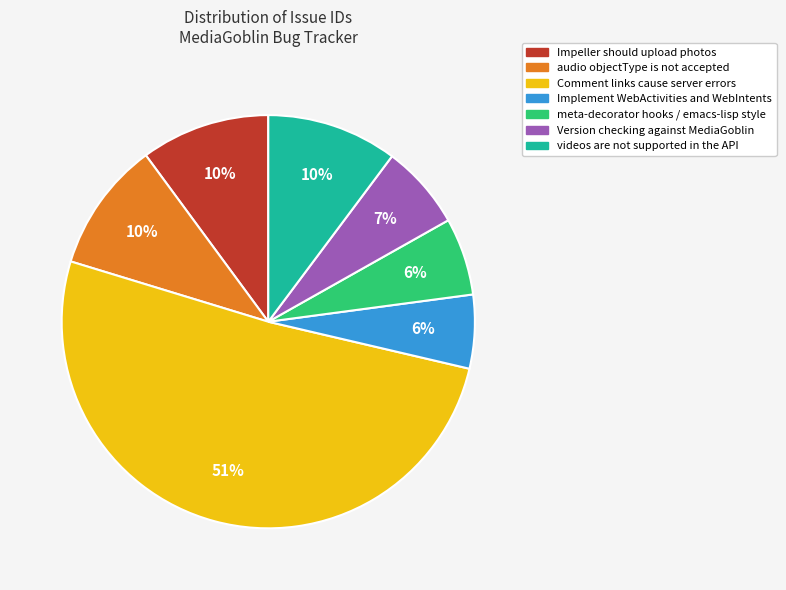

Is it true that meta-decorator hooks / emacs-lisp style is 16% of the pie?

False